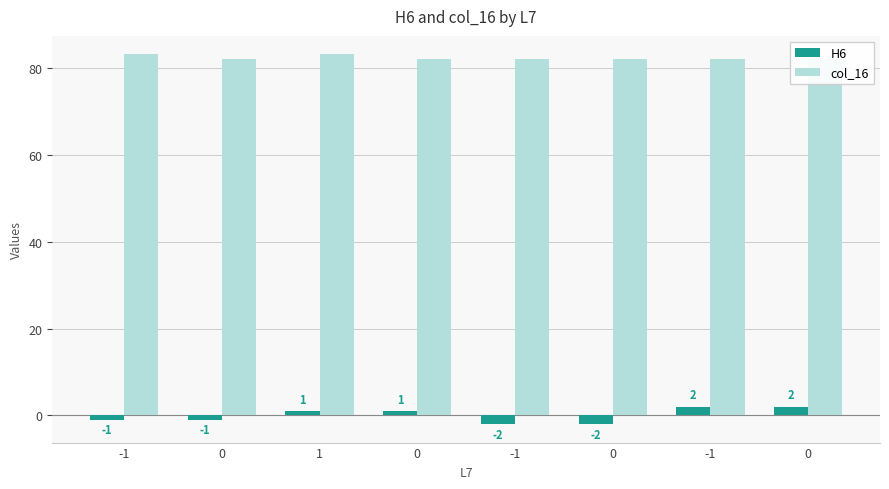

Reading left to right, transcribe all the data shown in this chart.

H6: -1=-1.0	0=-1.0	1=1.0	0=1.0	-1=-2.0	0=-2.0	-1=2.0	0=2.0
col_16: -1=83.1	0=82.1	1=83.1	0=82.1	-1=82.1	0=82.1	-1=82.1	0=82.1